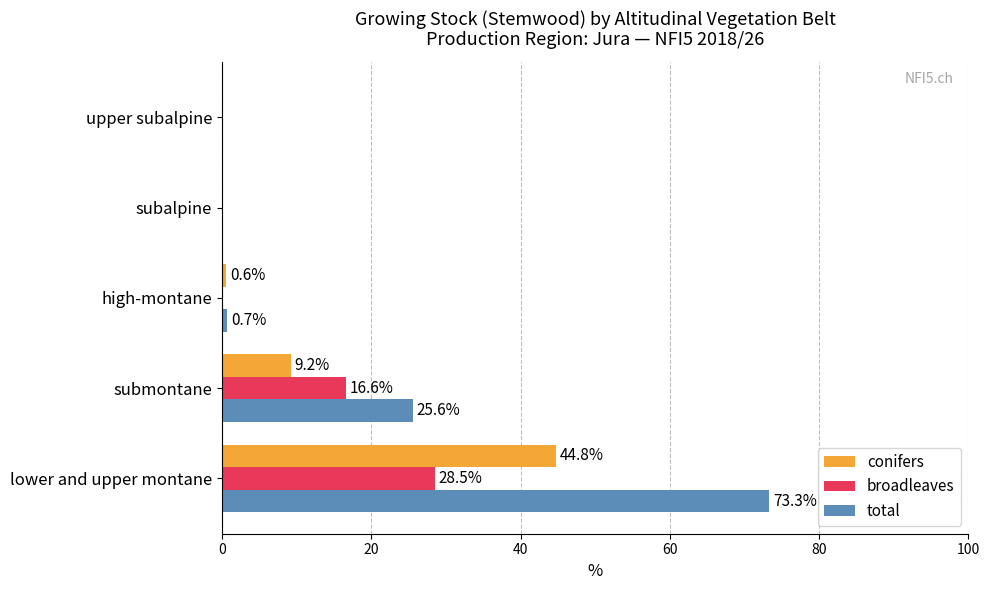

The conifers series shows 0.0 at upper subalpine. True or false?

True